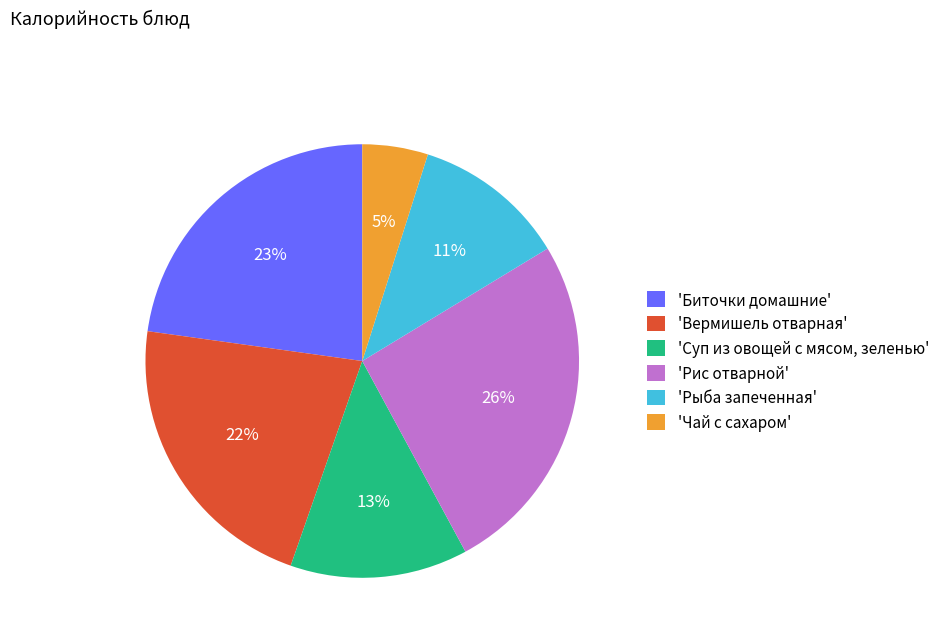

Do 'Биточки домашние' and 'Рис отварной' together represent more than half of the pie?

No